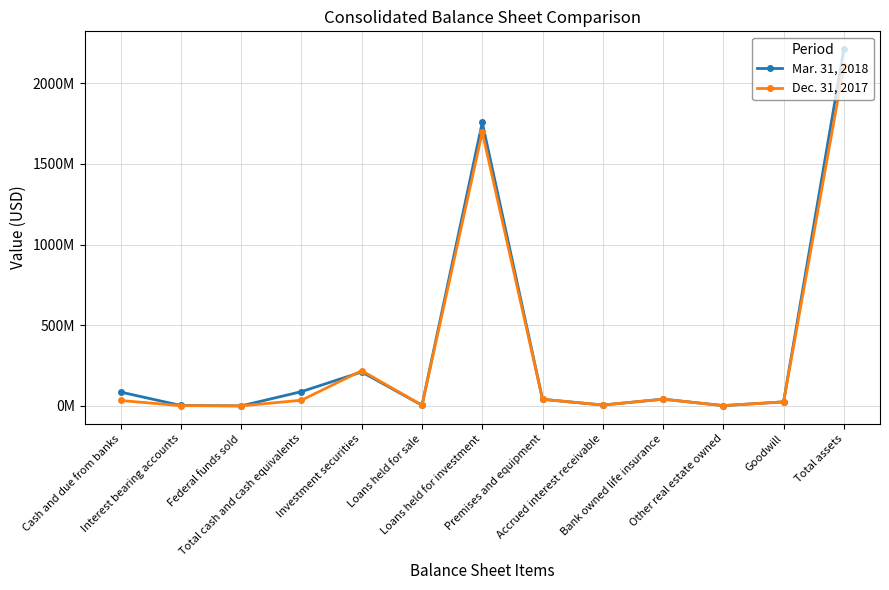

Where does the Dec. 31, 2017 series first go above 33562652?

Total cash and cash equivalents